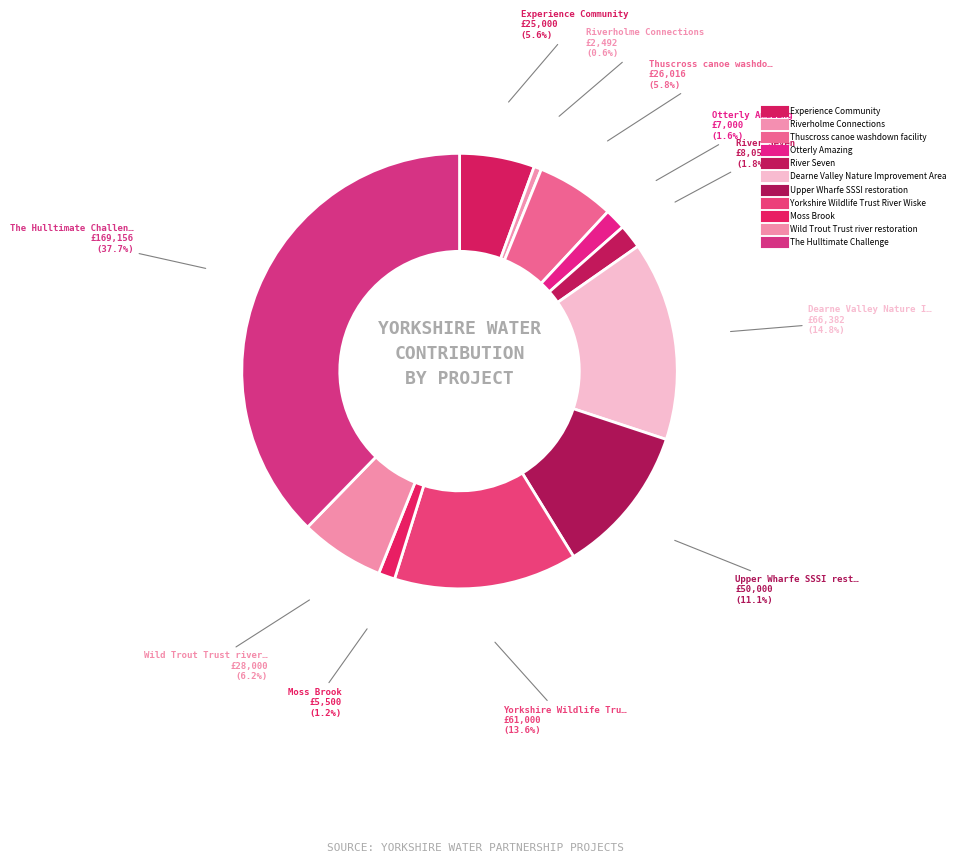

Between Otterly Amazing and River Seven, which is larger?

River Seven